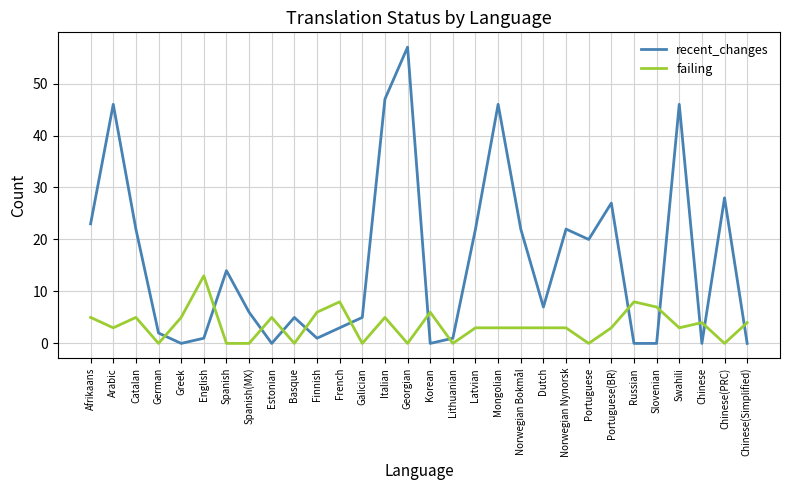

True or false: recent_changes has a value of 7 at Galician.

False